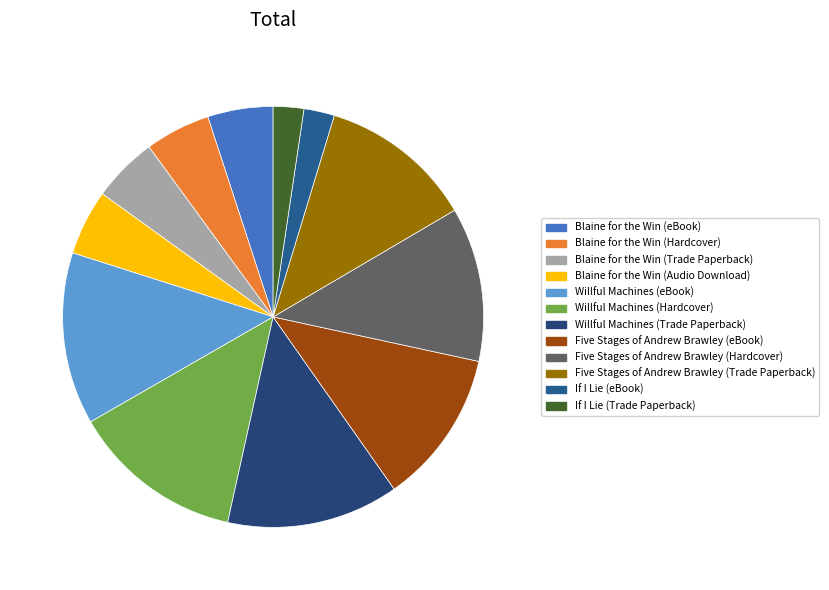

To the nearest percent, what is the difference between the largest and smallest slice percentages?

11%